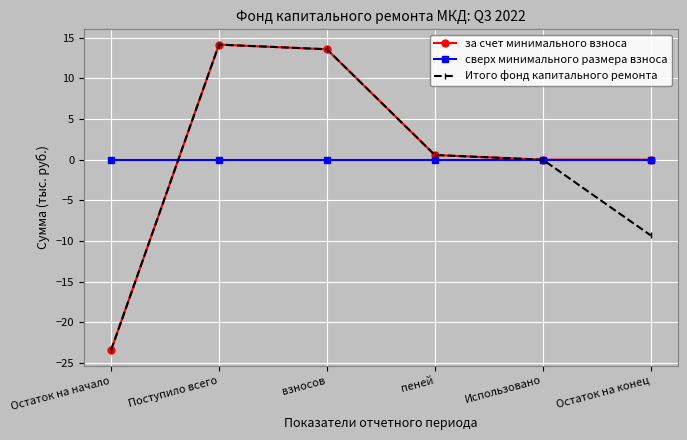

What is the smallest value displayed?

-23.5